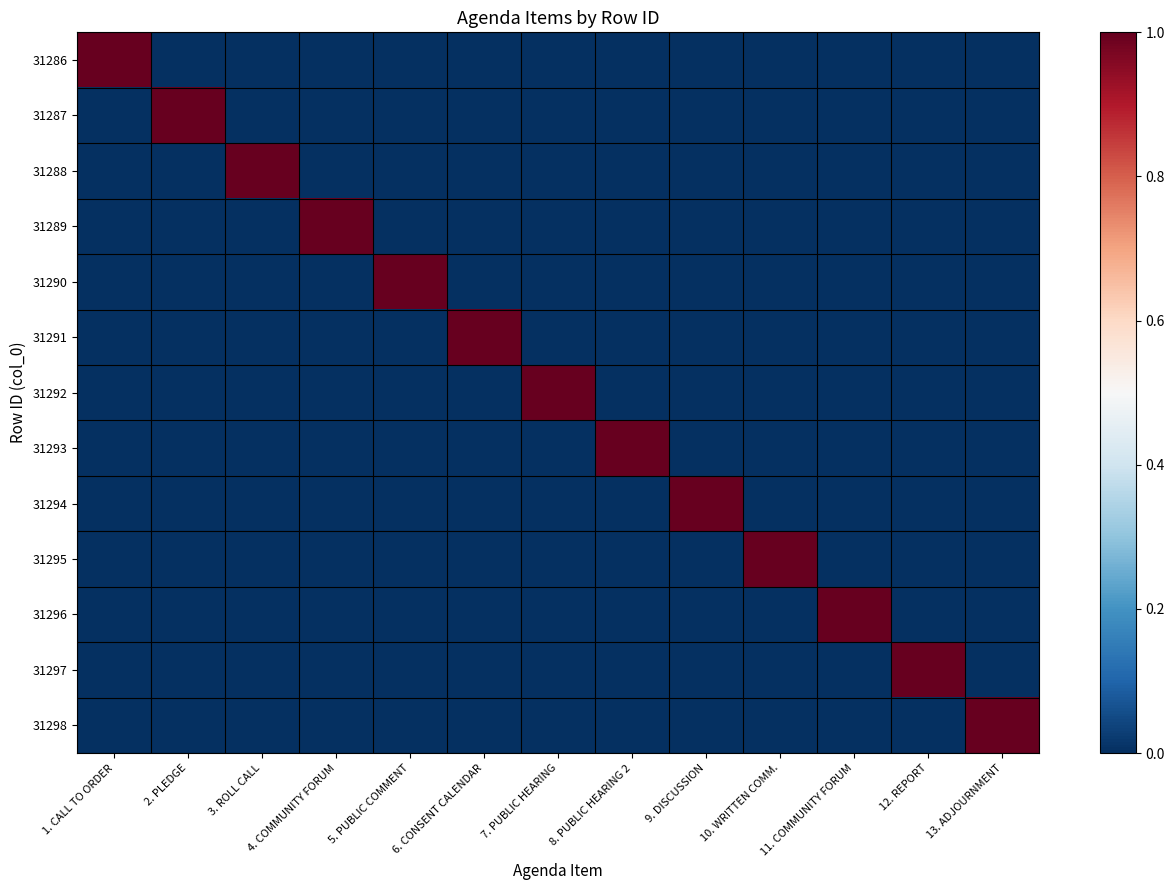

At how many categories does at least one series exceed 0?

13